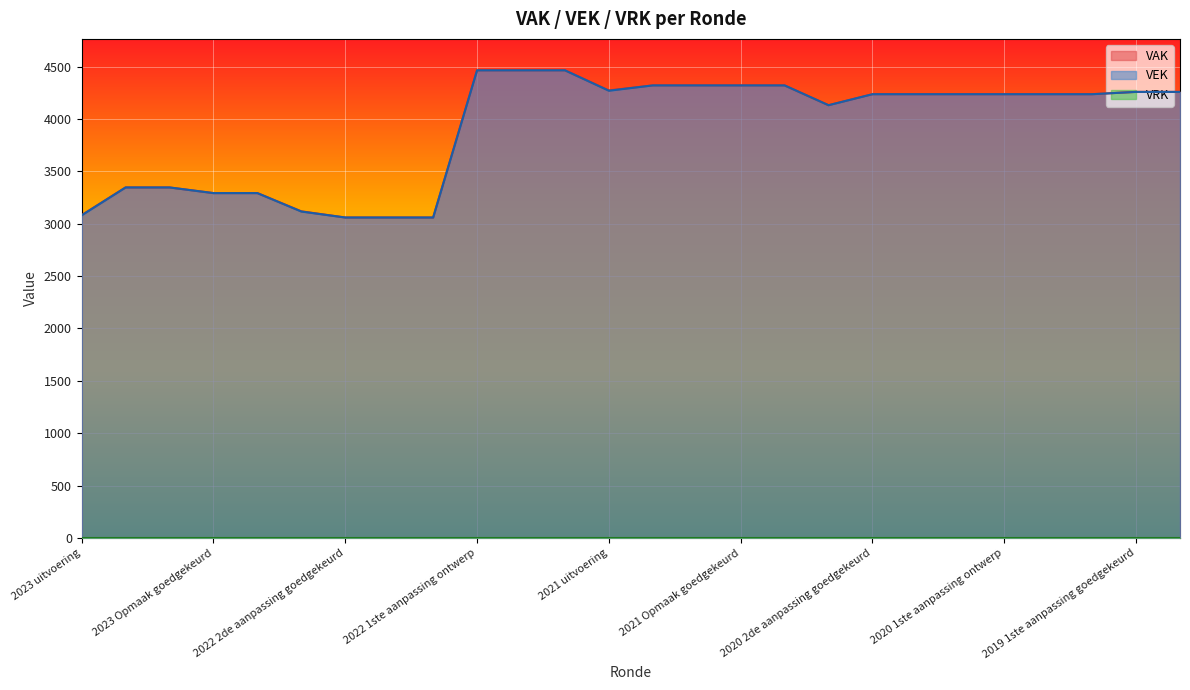

Read the VEK value at 2022 uitvoering.

3116